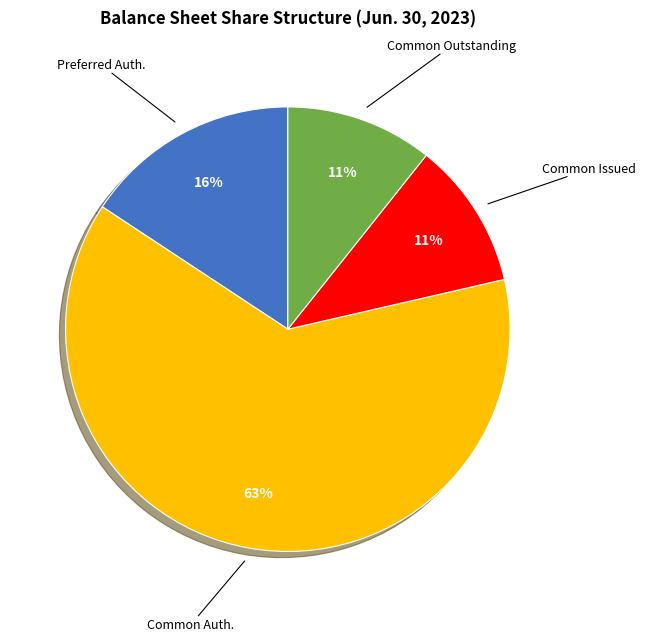

How many slices are in this pie chart?

4